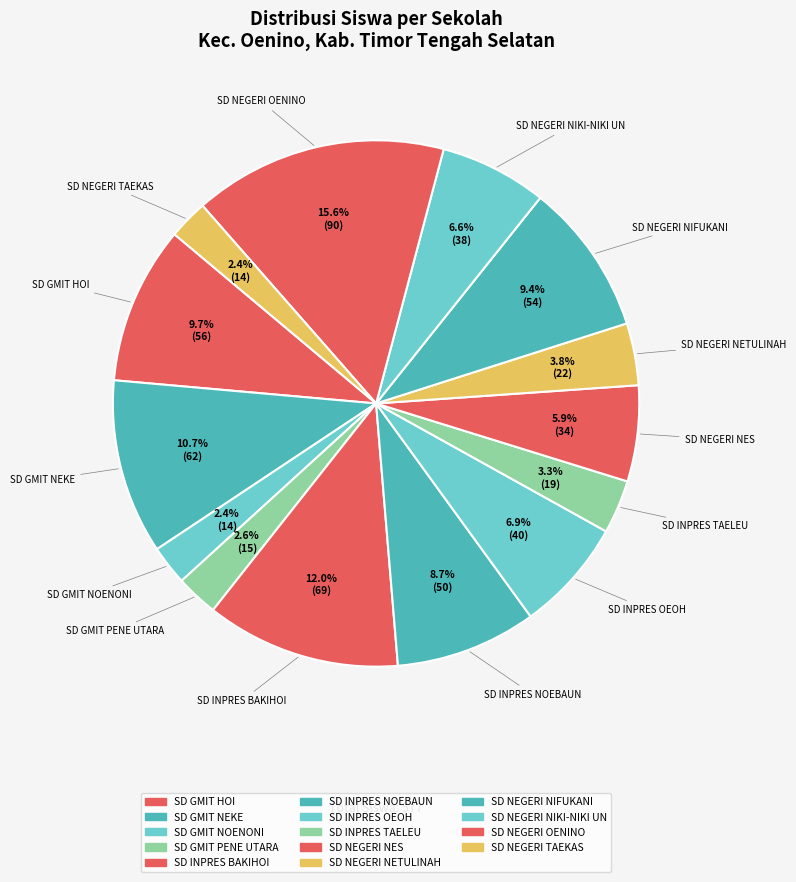

Is it true that SD INPRES TAELEU is 10% of the pie?

False